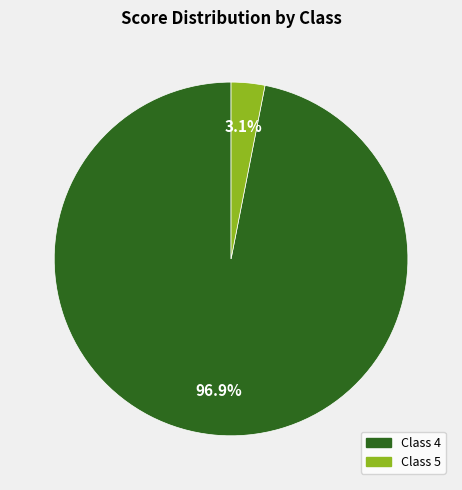

Does any single category account for the majority?

Yes